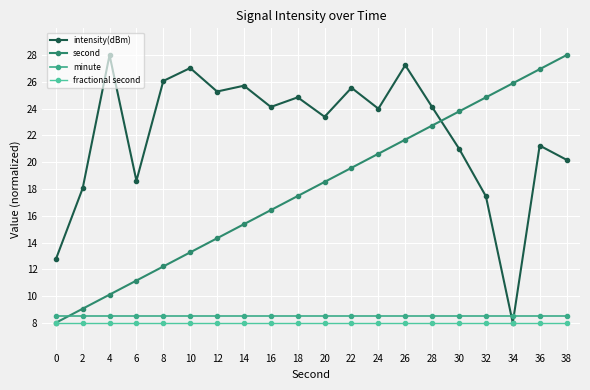

Which series has the largest total across all categories?

intensity(dBm)